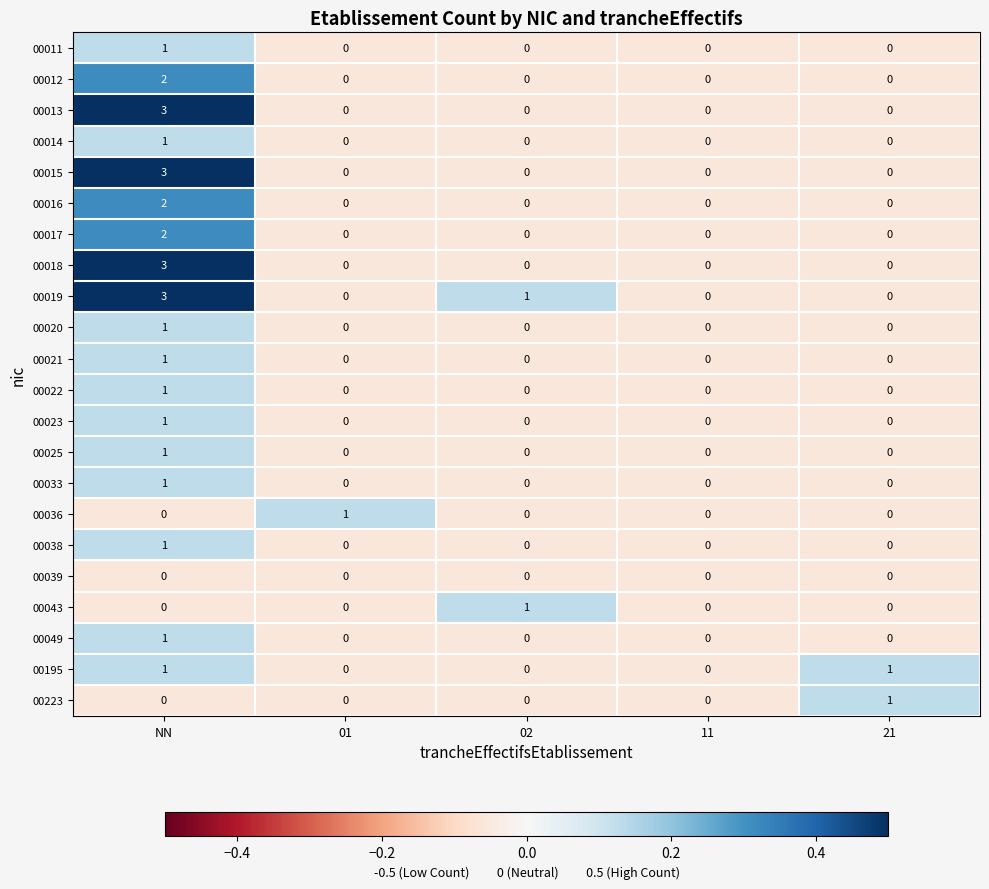

At which category is the sum across all series the highest?

NN